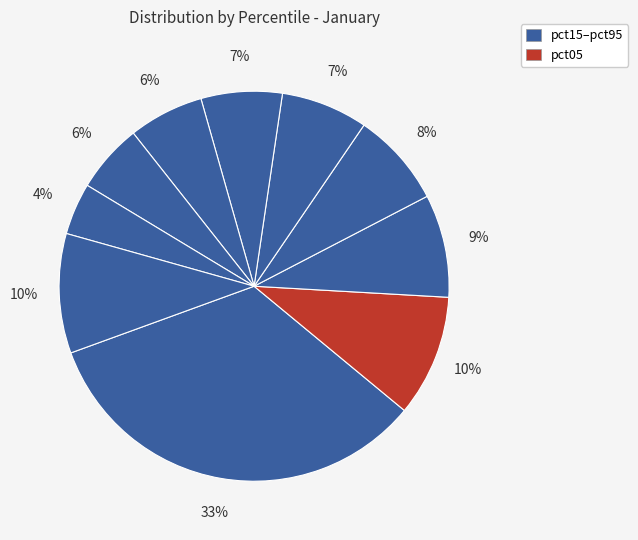

How many slices are in this pie chart?

10